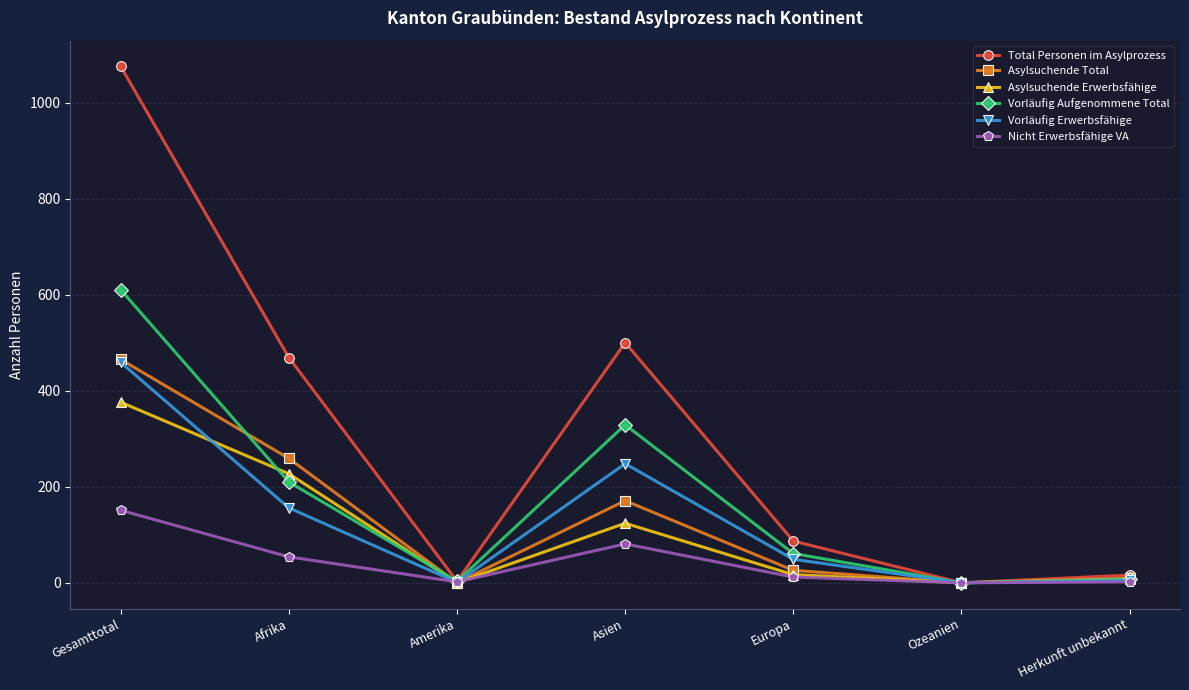

In Nicht Erwerbsfähige VA, how many points are higher than both neighbors (excluding endpoints)?

1